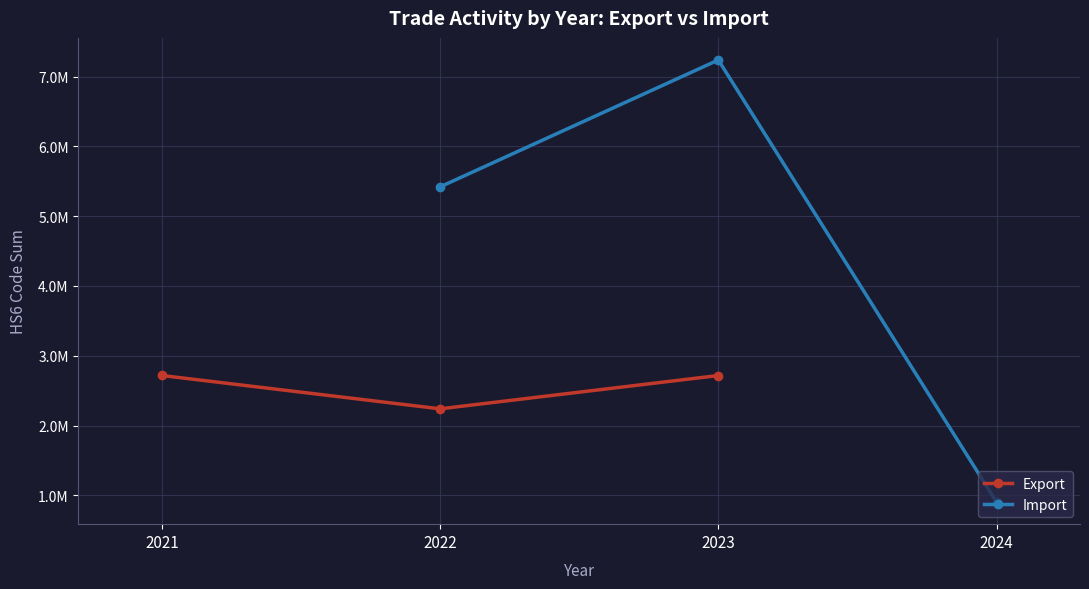

Between 2021 and 2023, which is larger?

2021